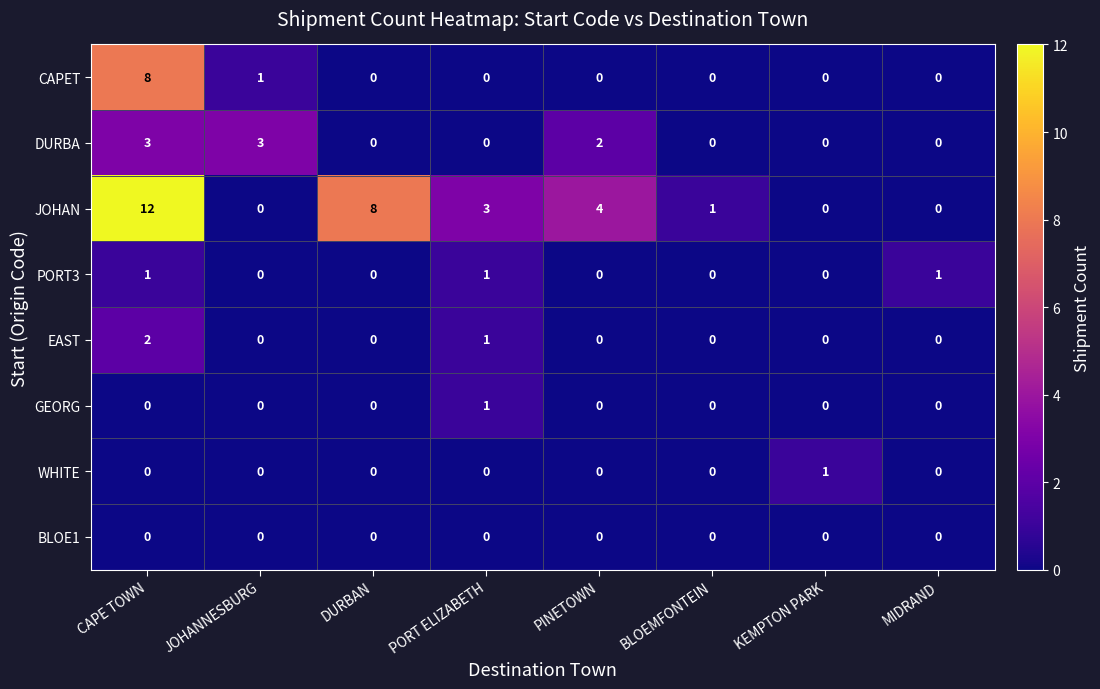

At which category is the sum across all series the highest?

CAPE TOWN